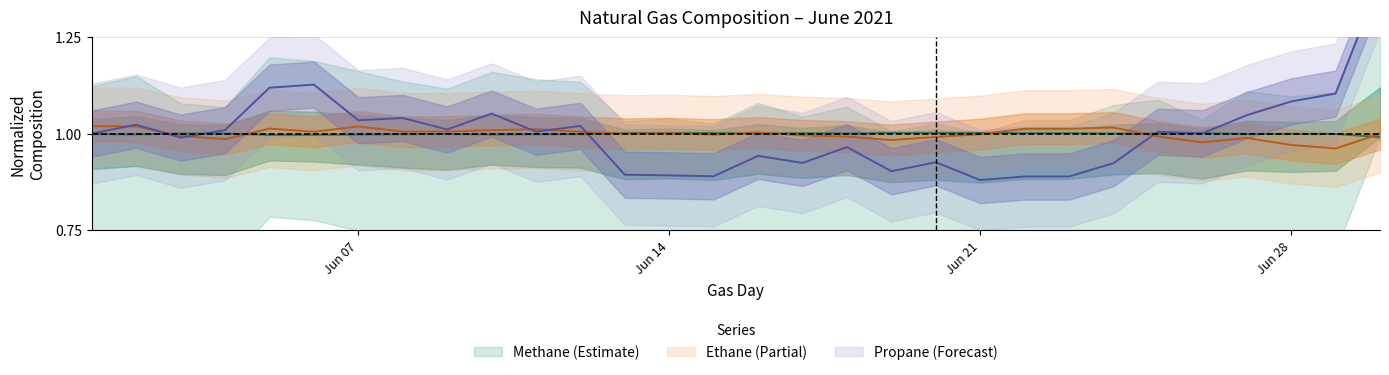

What is the label of the 1st point from the right?

06/30/2021